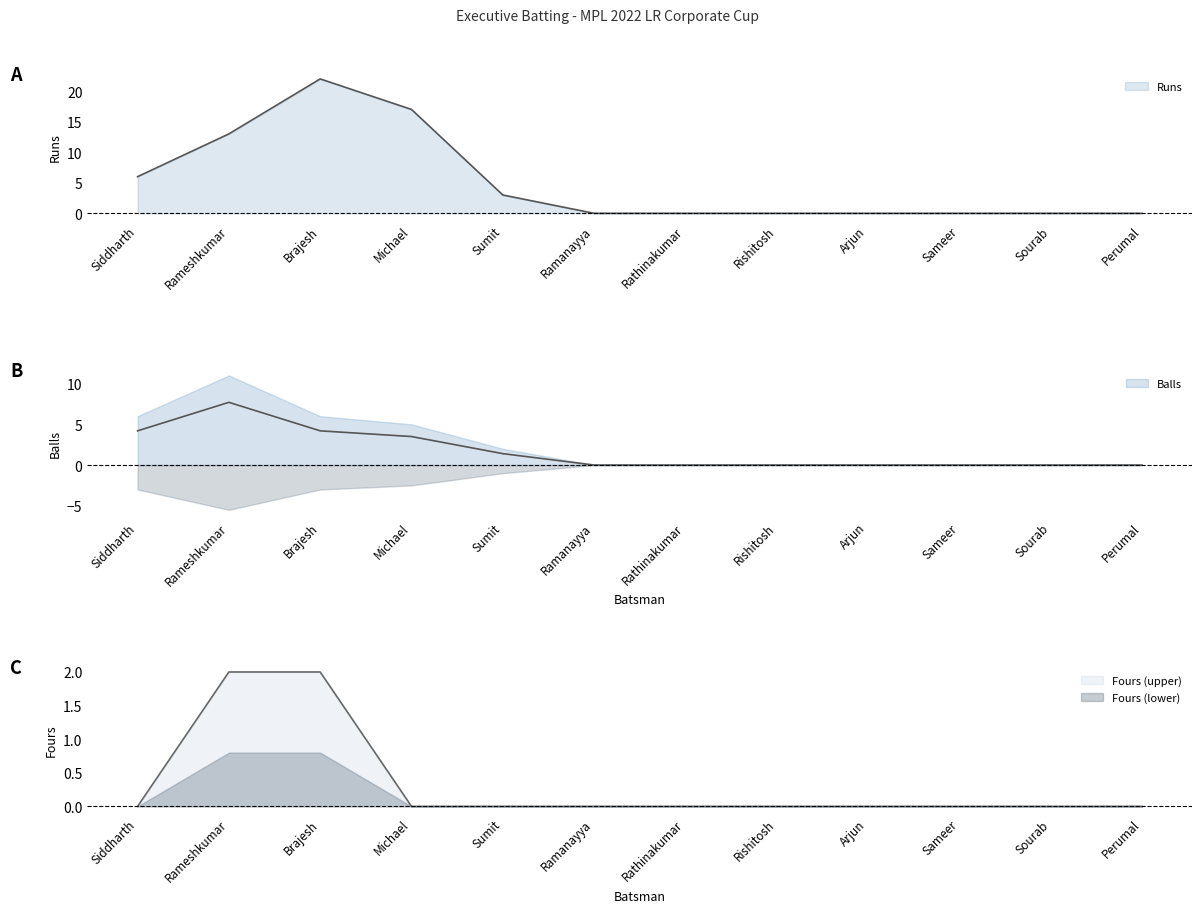

Where is the first local maximum for Balls?

Rameshkumar